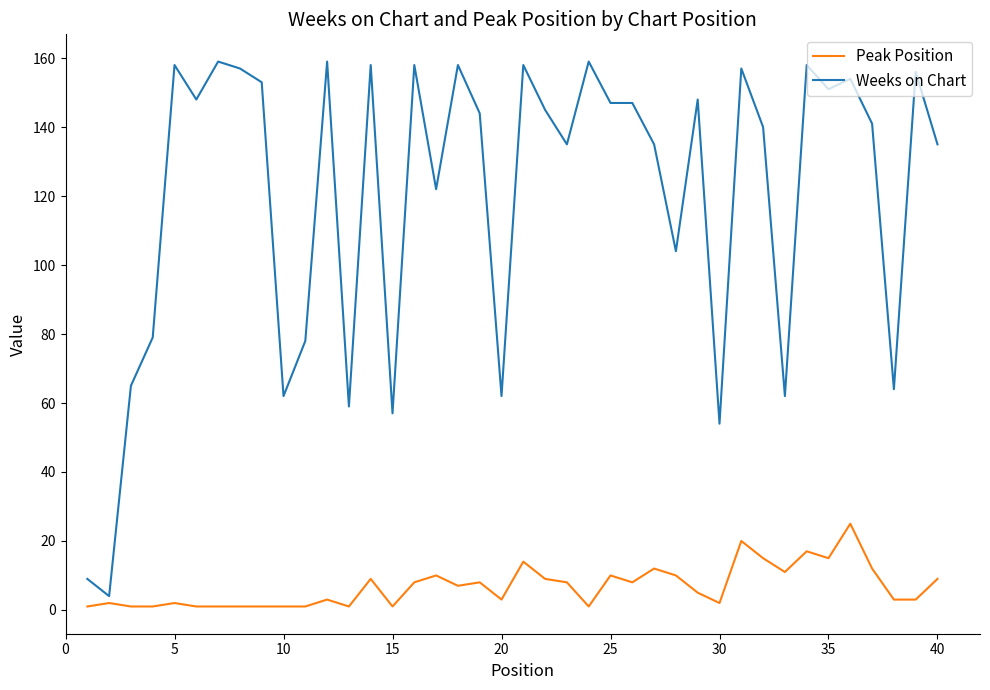

True or false: Weeks on Chart and Peak Position cross at least once.

False